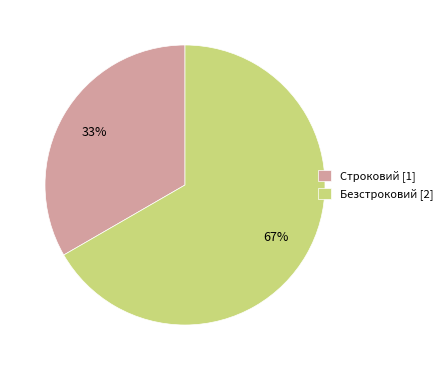

Approximately how many times larger is the value at Безстроковий compared to Строковий?

2.0